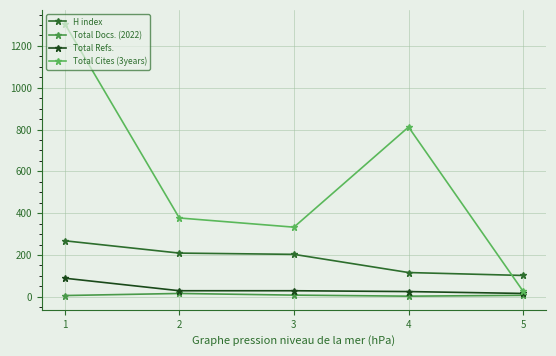

At which label is Total Cites (3years) closest to 666?

4